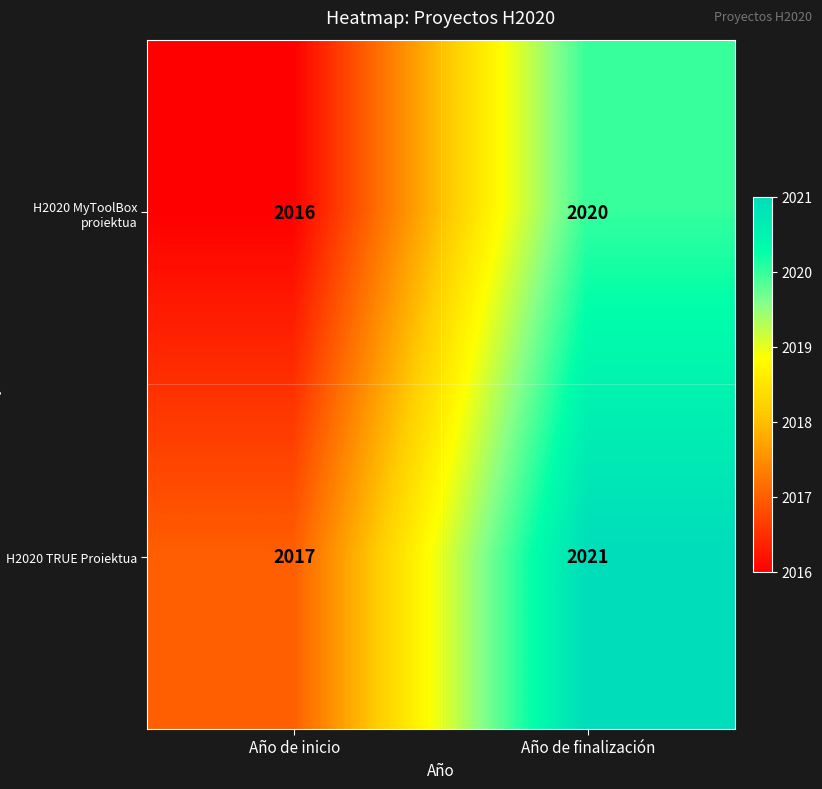

Reading left to right, extract all data points from this chart.

H2020 MyToolBox proiektua: 2016	2020
H2020 TRUE Proiektua: 2017	2021